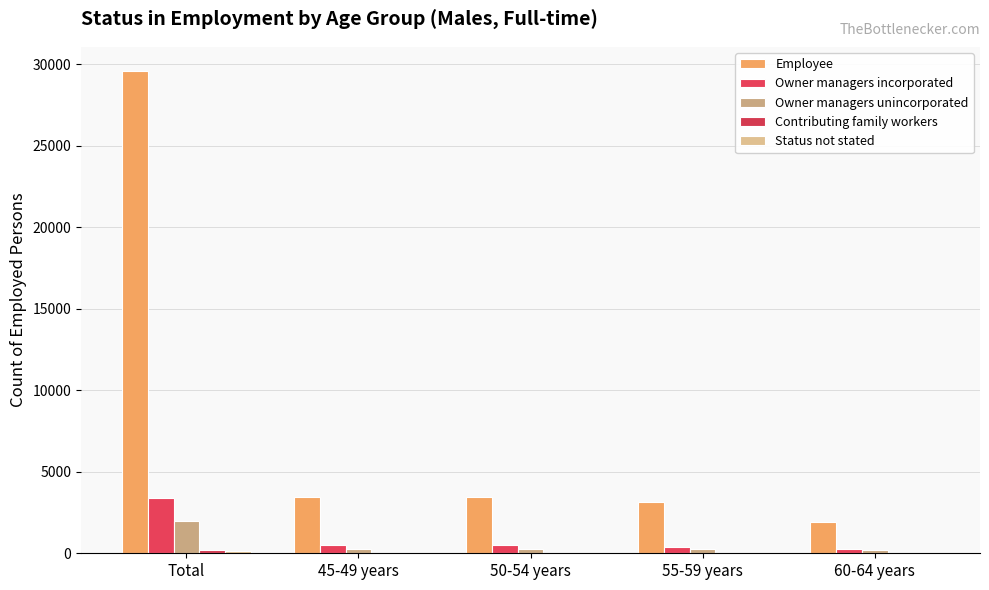

Reading left to right, extract all data points from this chart.

Employee: 29596	3462	3471	3138	1946
Owner managers incorporated: 3397	531	489	409	240
Owner managers unincorporated: 1988	243	249	233	182
Contributing family workers: 173	29	23	17	23
Status not stated: 122	13	17	9	11